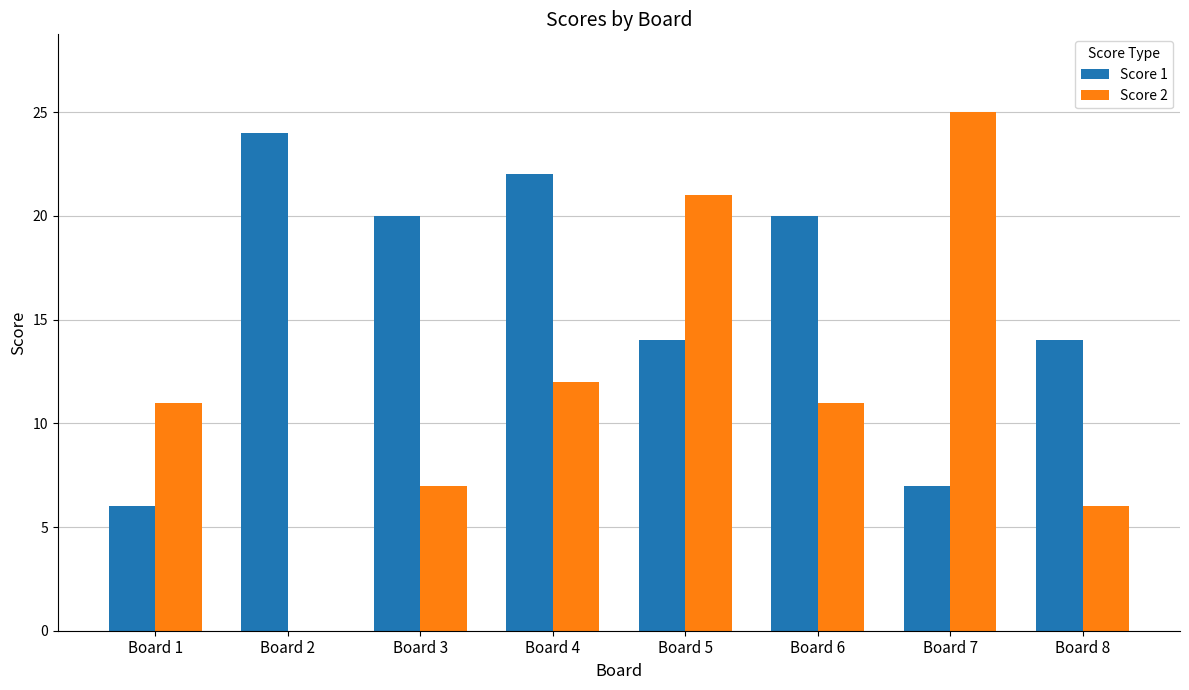

What are all the series names shown in the legend?

Score 1, Score 2